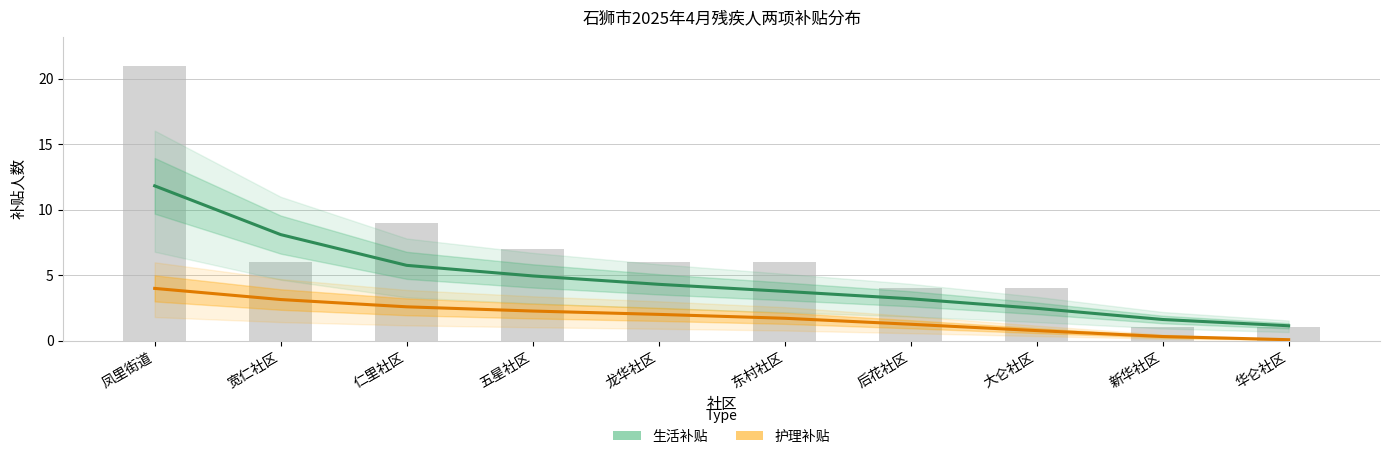

What is the label of the 8th bar from the left?

大仑社区